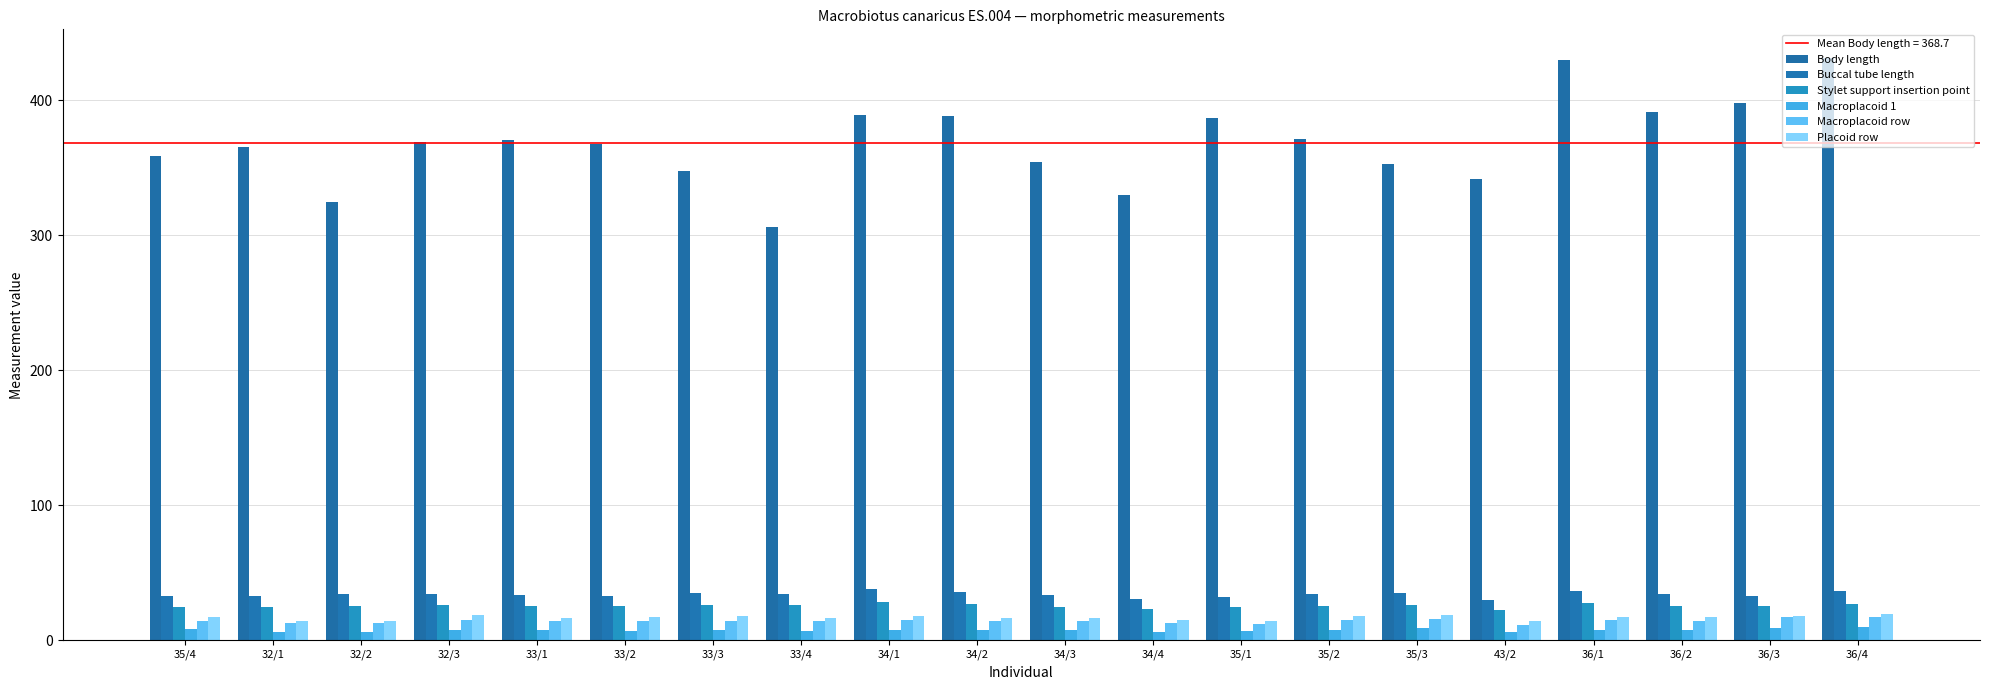

Which series has the largest range (max minus min)?

Body length